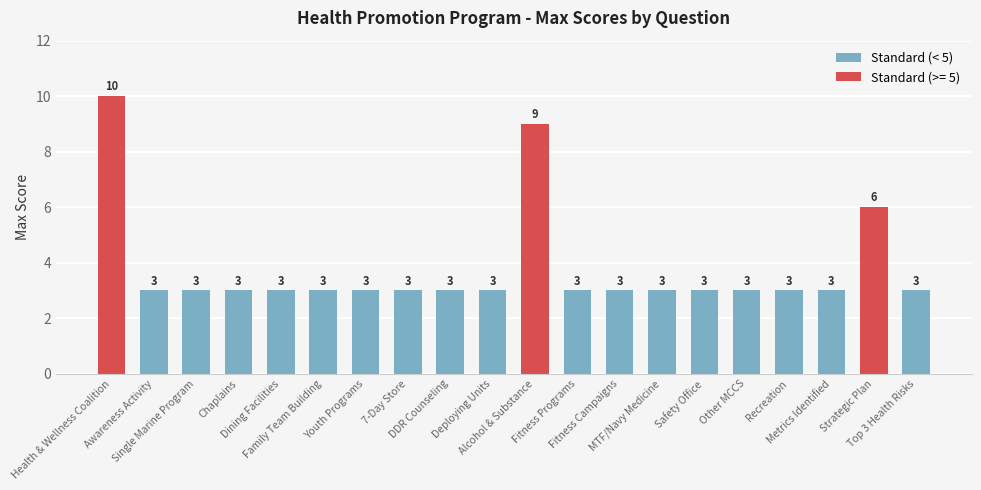

What is the sum of the values at Metrics Identified and Single Marine Program?

6